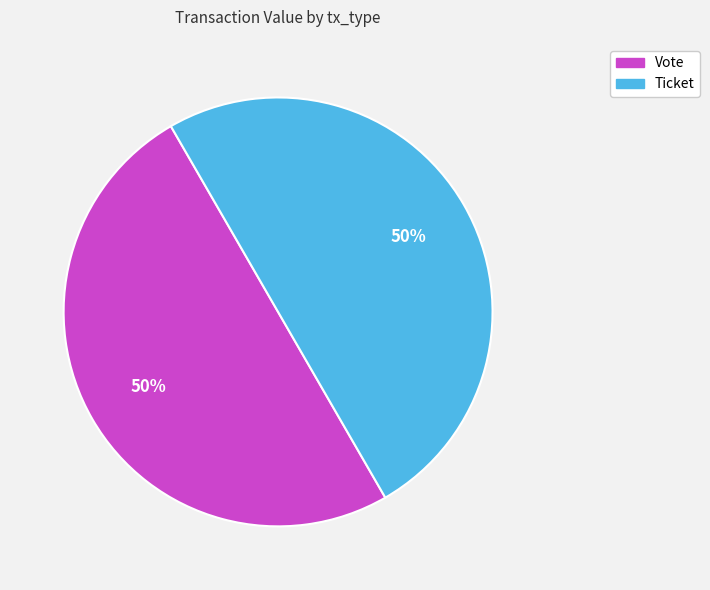

How many segments does this pie chart have?

2